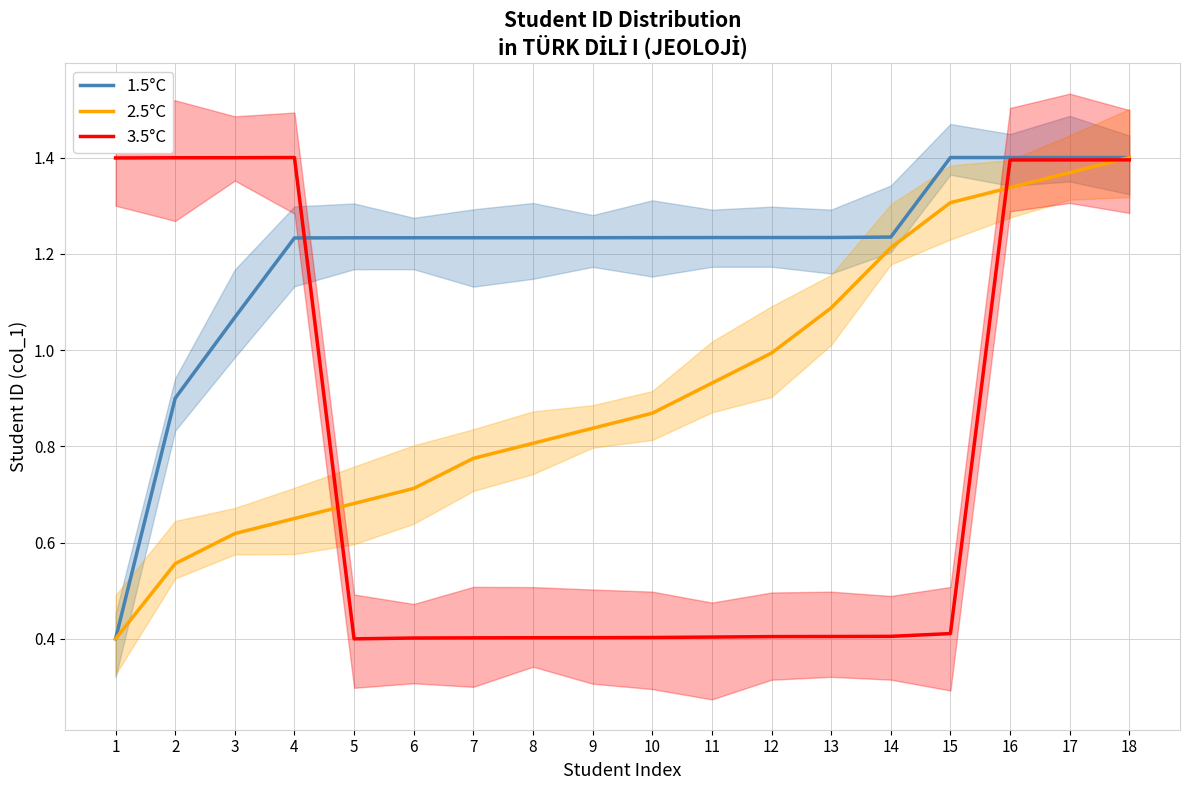

What is the value of the 2.5°C point at the 6th from the left?

0.7